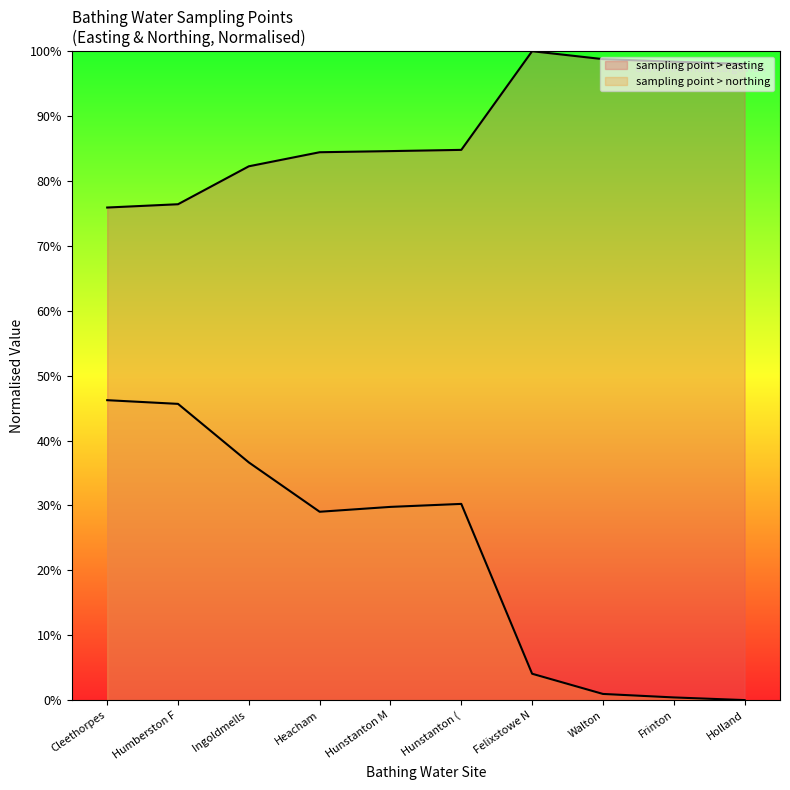

True or false: sampling point > easting has more than 0 points higher than both neighbors.

True